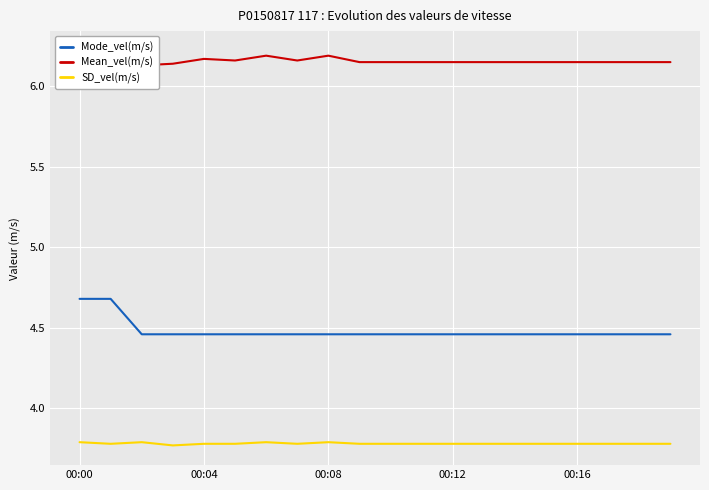

True or false: SD_vel(m/s) and Mode_vel(m/s) intersect in this chart.

False